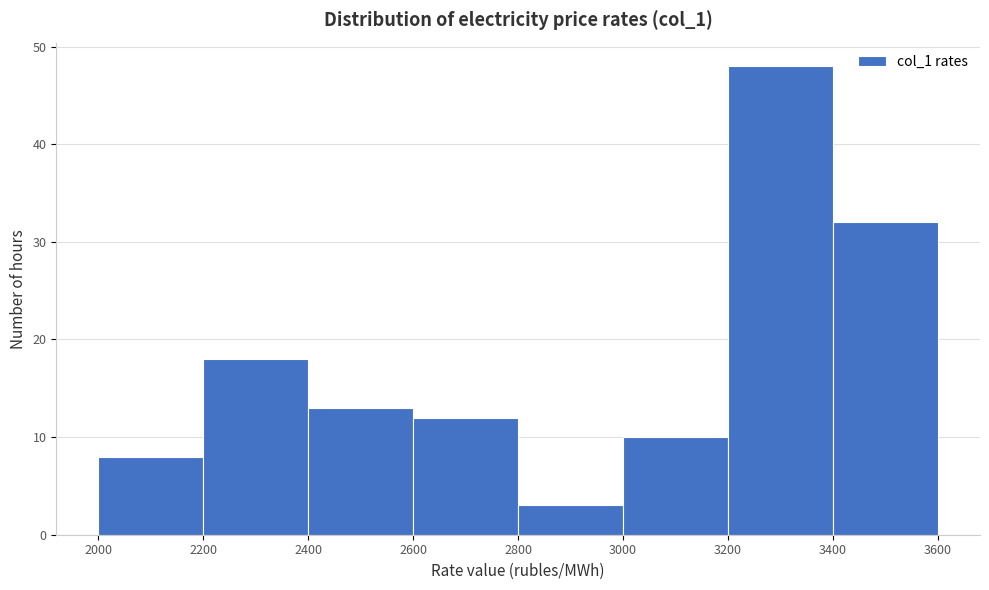

Reading left to right, list every bar in this chart as the range it spans on the x-axis followed by its height. The values are not printed on the chart, so give them approximately, as read against the axis.

2000 to 2200: 8
2200 to 2400: 18
2400 to 2600: 13
2600 to 2800: 12
2800 to 3000: 3
3000 to 3200: 10
3200 to 3400: 48
3400 to 3600: 32